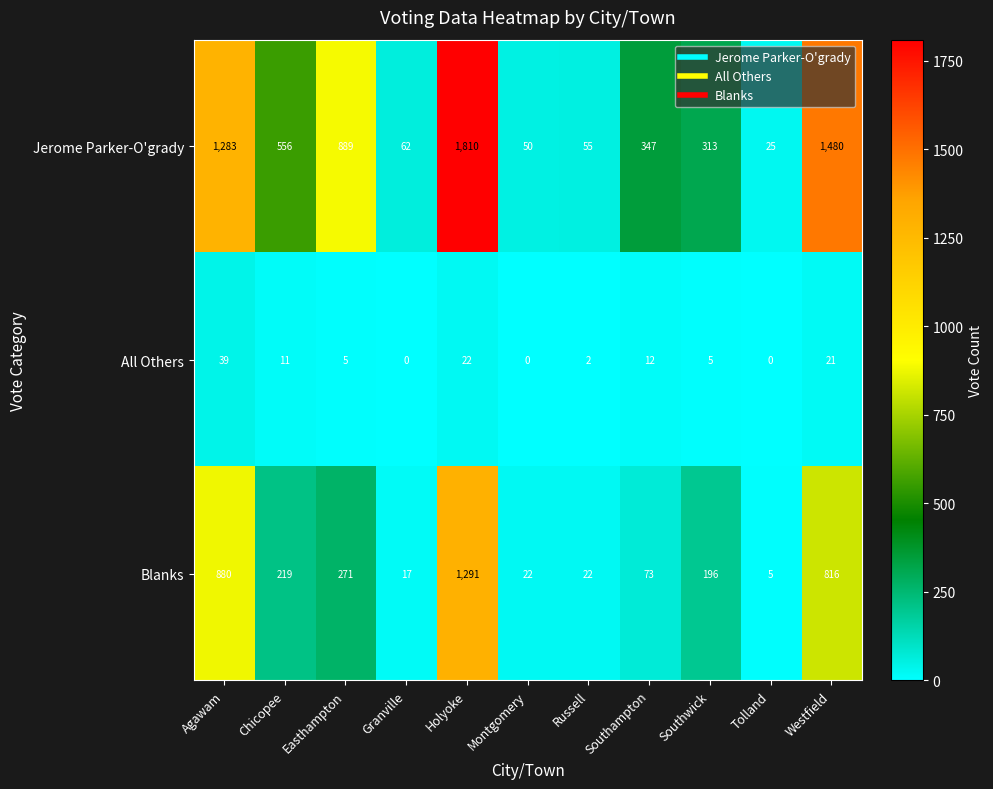

Which series has the widest spread of values?

Jerome Parker-O'grady